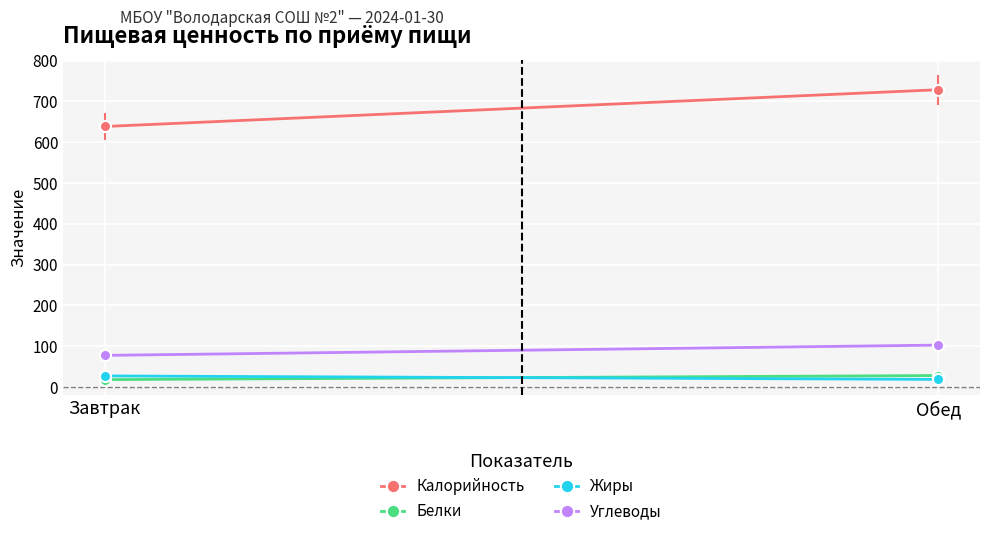

Which series changed the most between Завтрак and Обед?

Калорийность